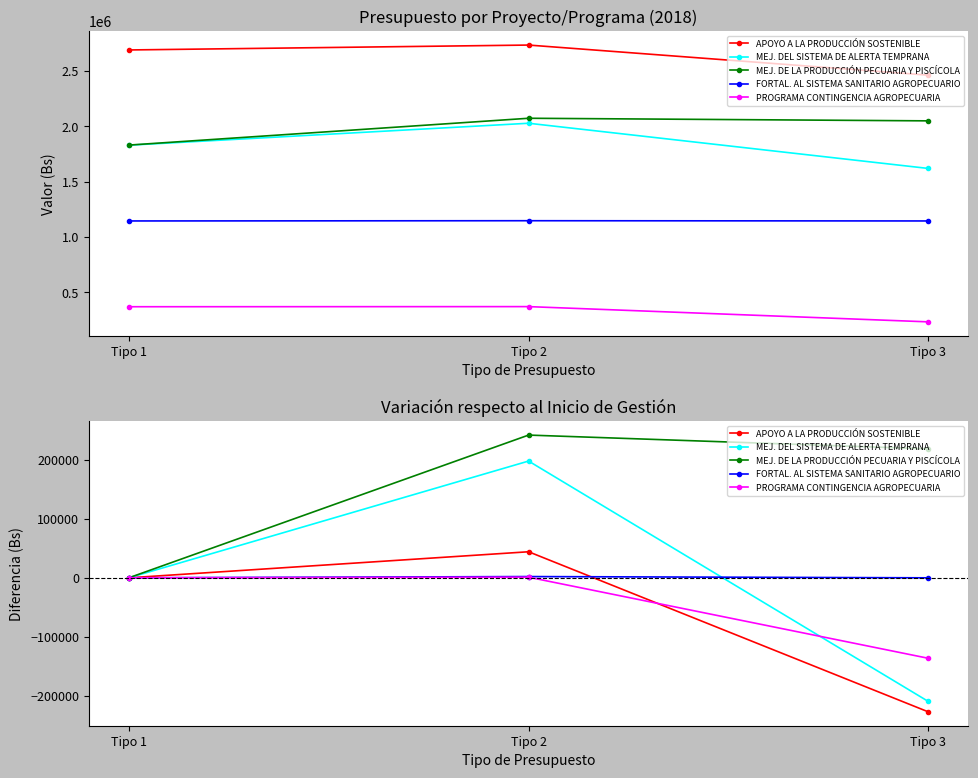

What is the maximum value for MEJ. DE LA PRODUCCIÓN PECUARIA Y PISCÍCOLA?

242493.8